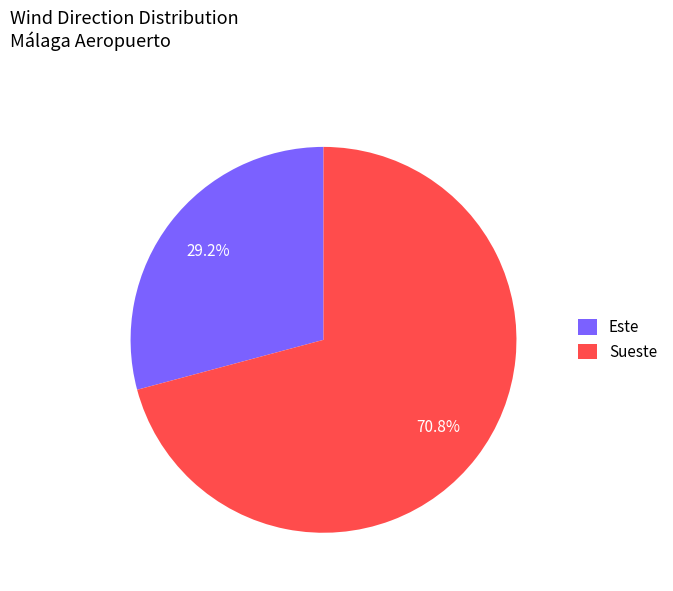

Combined, do Este and Sueste account for over 50%?

Yes